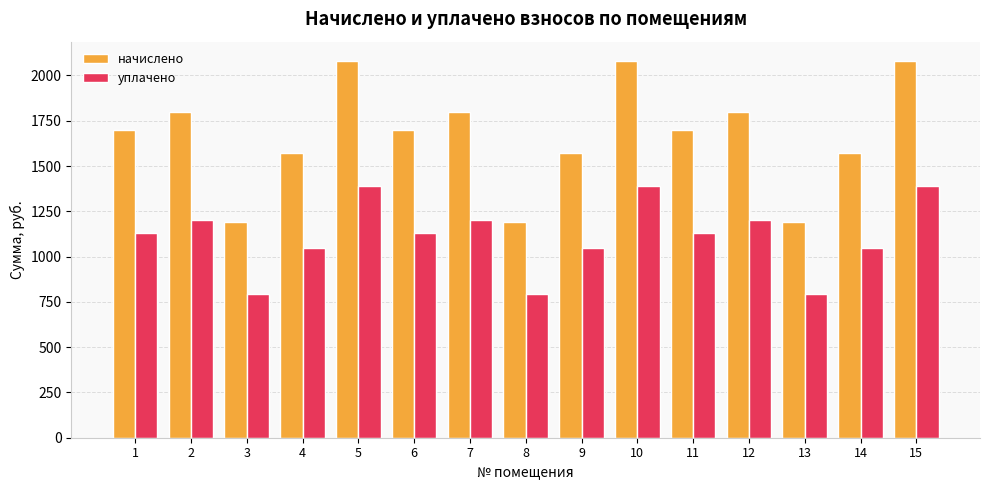

Which series has the largest range (max minus min)?

начислено